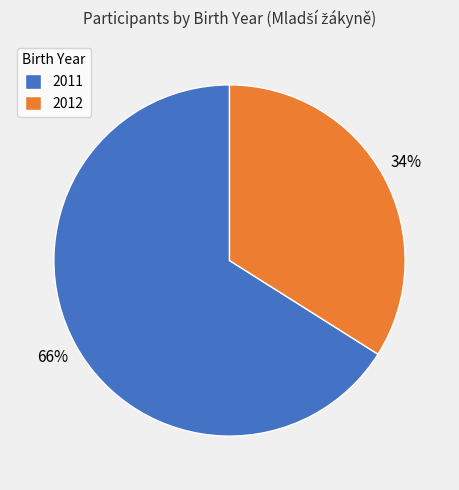

To the nearest percent, what is the average slice percentage?

50%